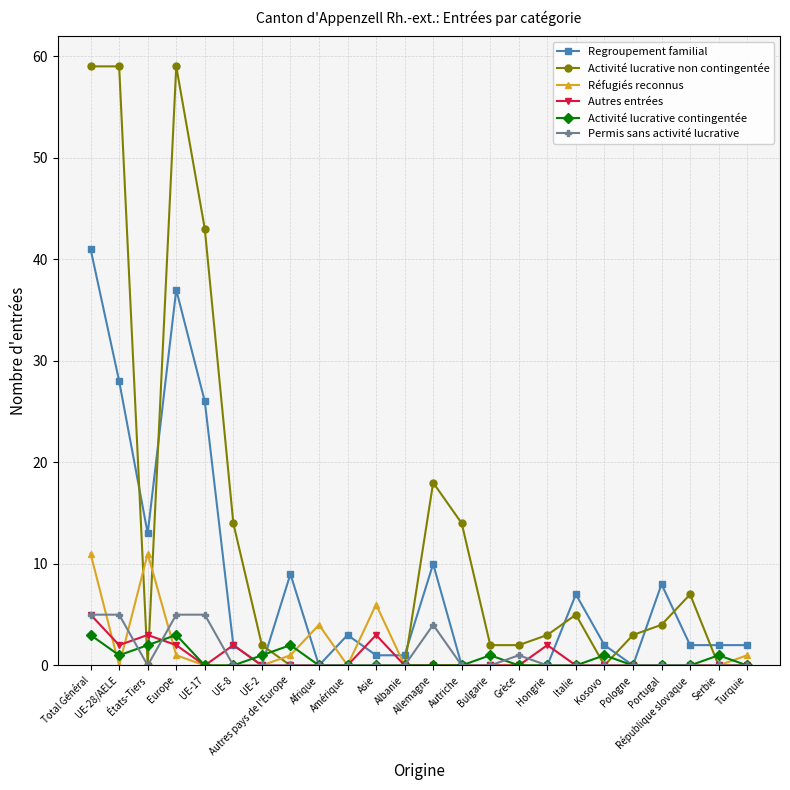

What is the greatest value displayed?

59